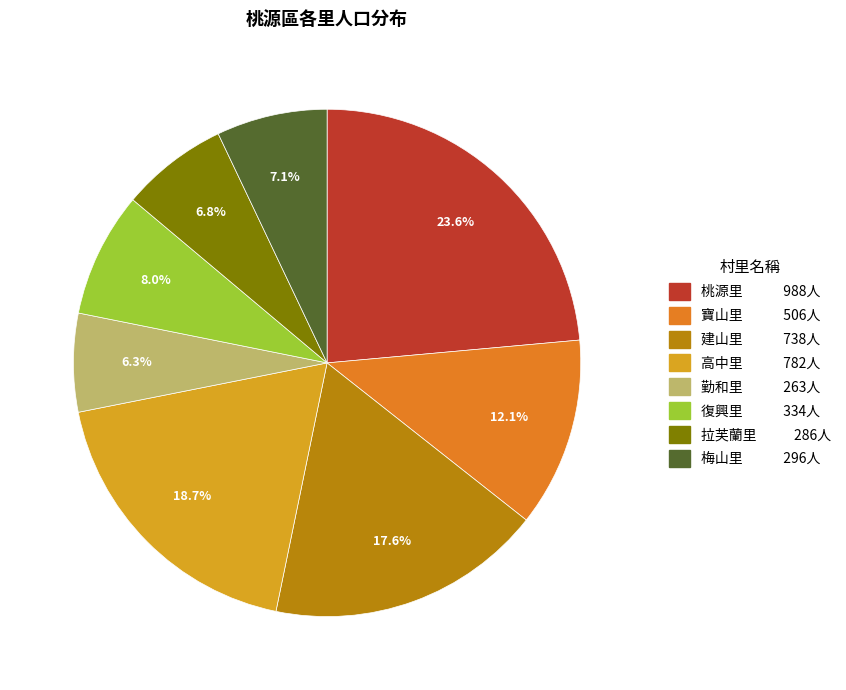

Between 寶山里 and 高中里, which is larger?

高中里